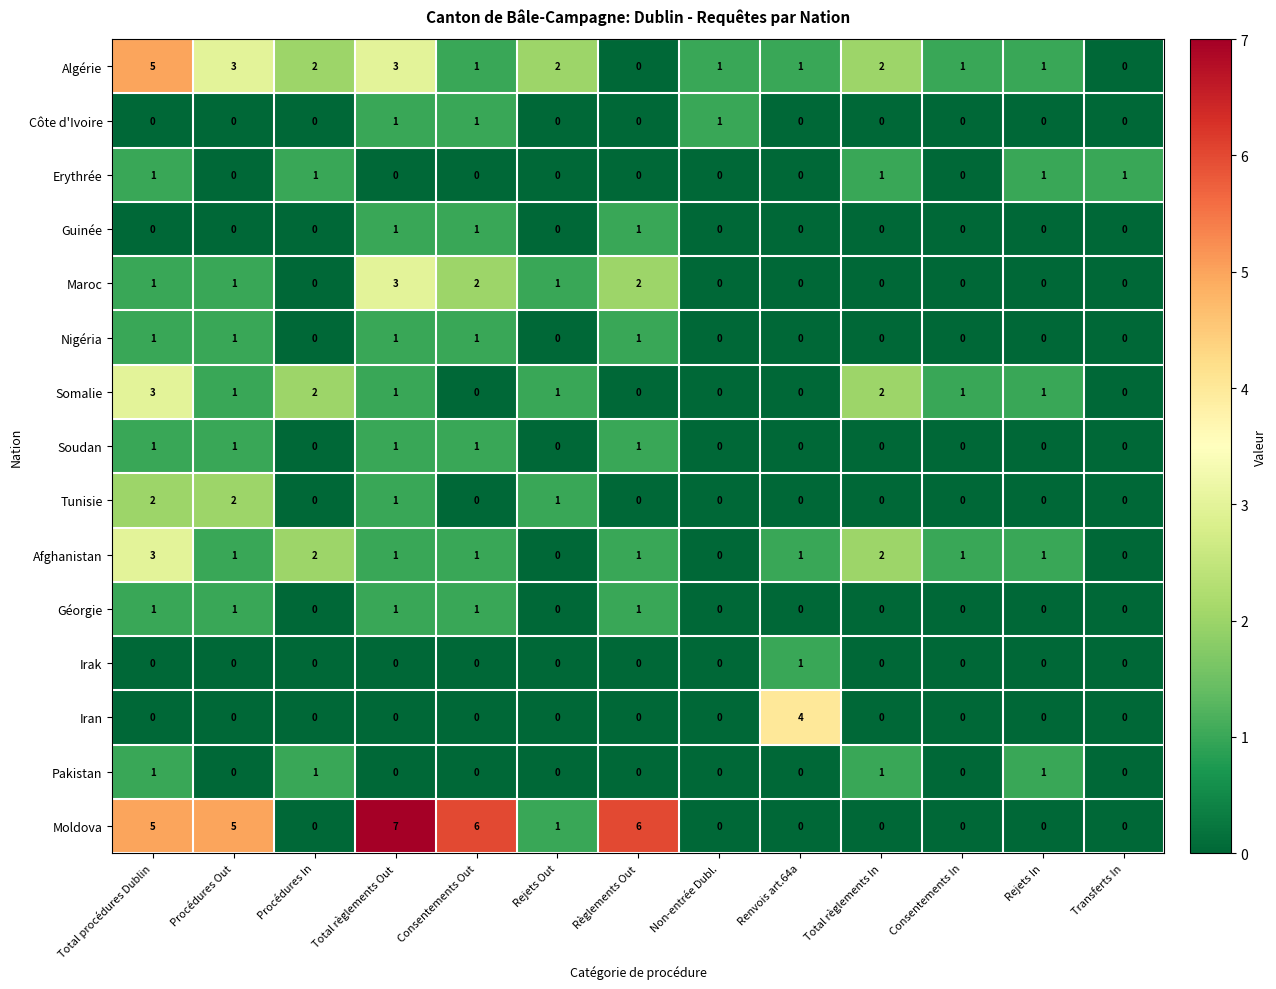

What is the spread (max minus min) of values at Rejets In?

1